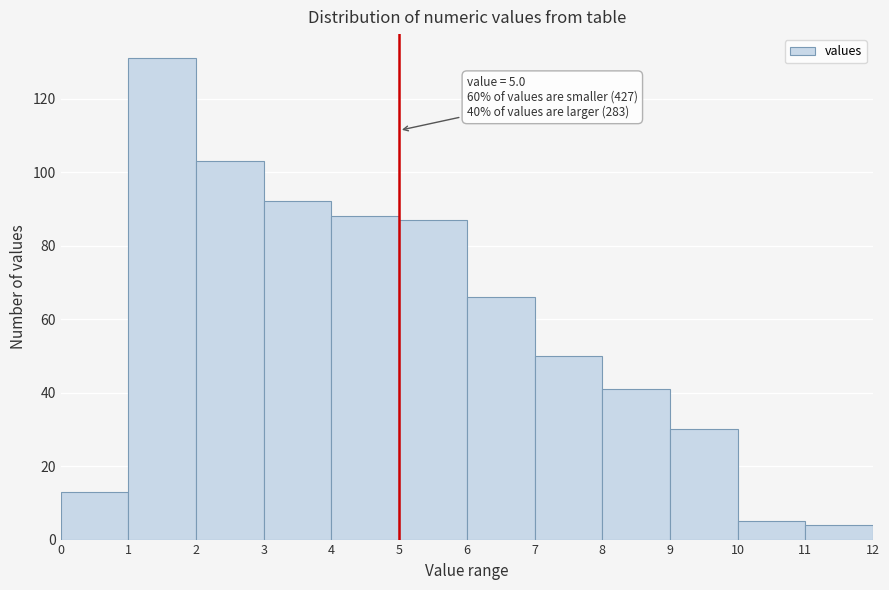

Which range on the x-axis has the tallest bar?

1 to 2